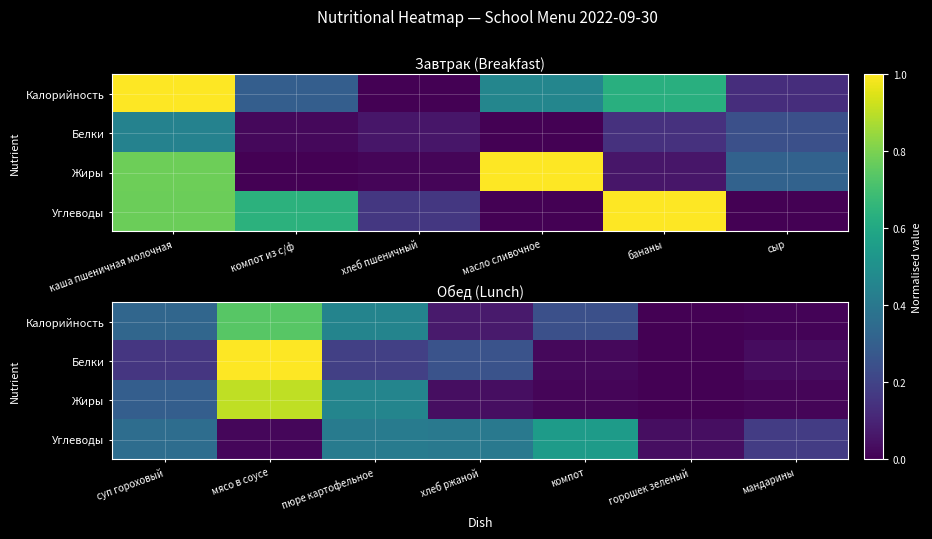

What is the sum of all Жиры values?

1.7